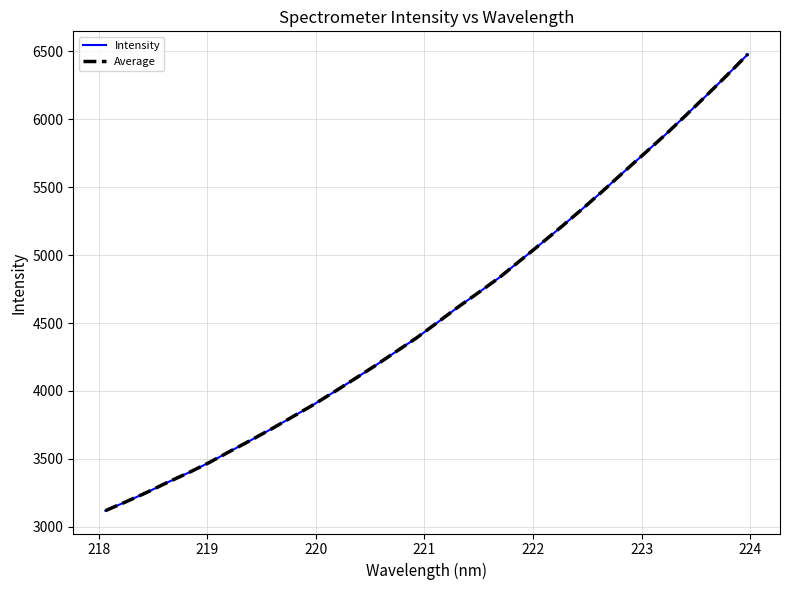

Does the chart have visible grid lines?

Yes